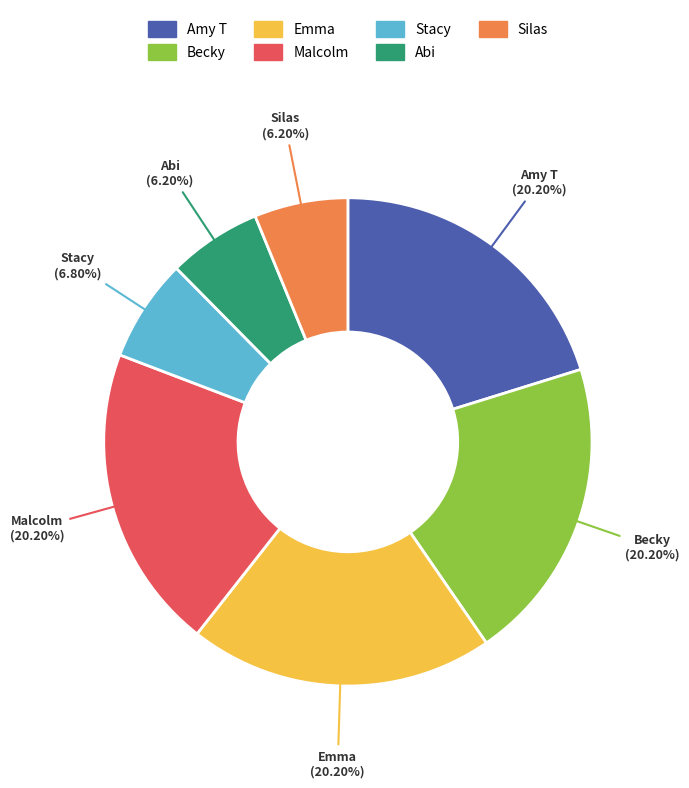

How many segments does this pie chart have?

7